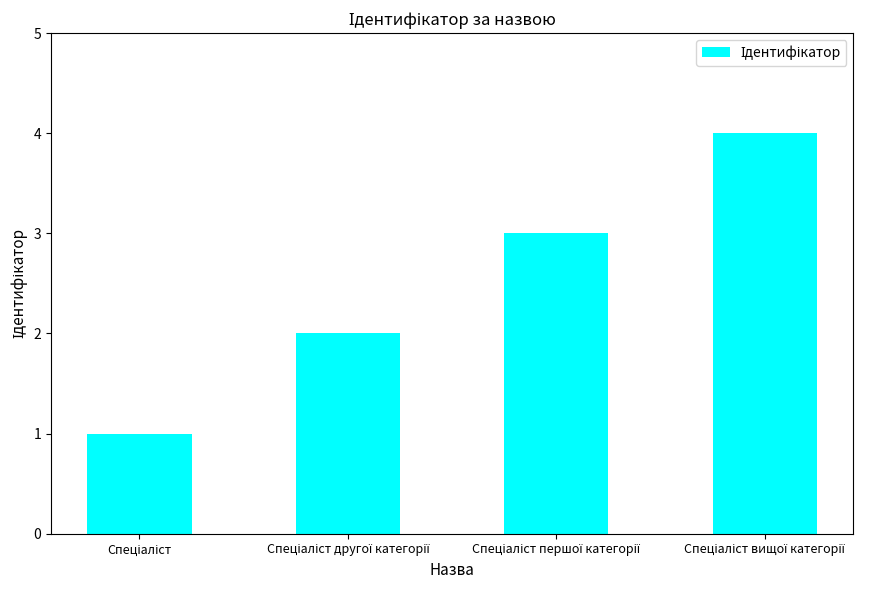

What is the greatest value displayed?

4